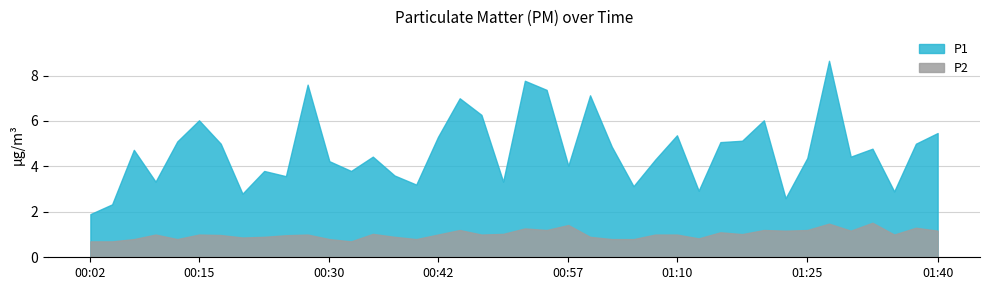

What is the value of the P1 point at the 37th from the left?

4.8